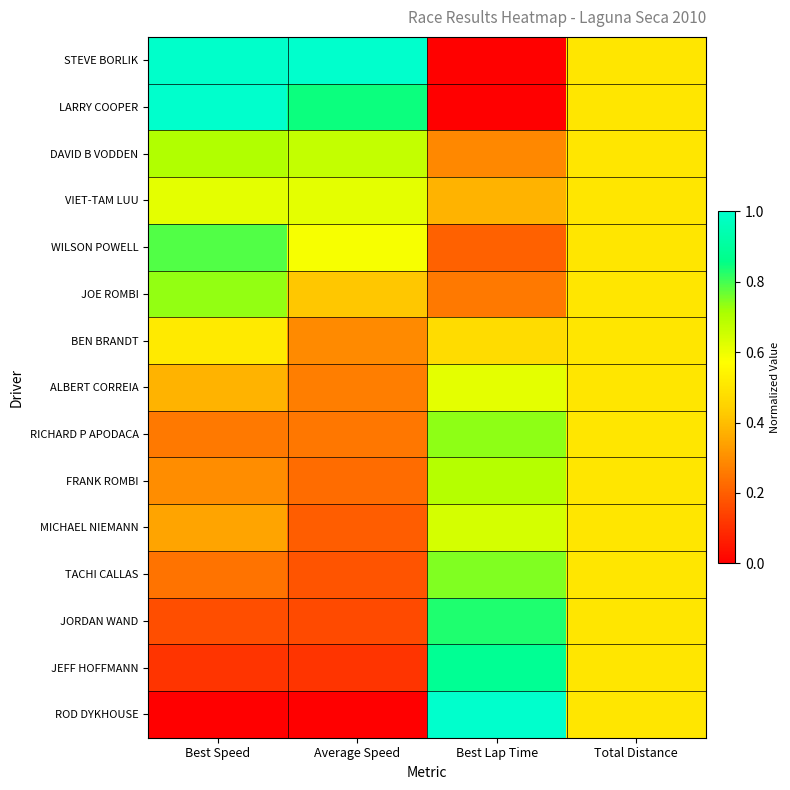

At which category is the sum across all series the highest?

Best Lap Time